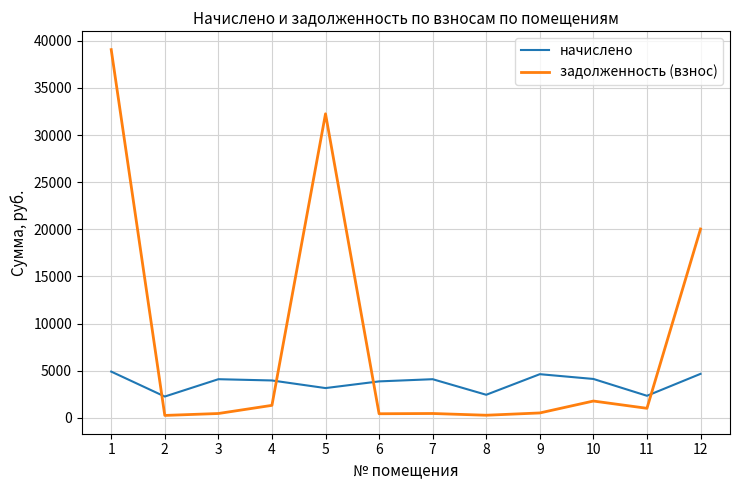

Which series has the largest total across all categories?

задолженность (взнос)